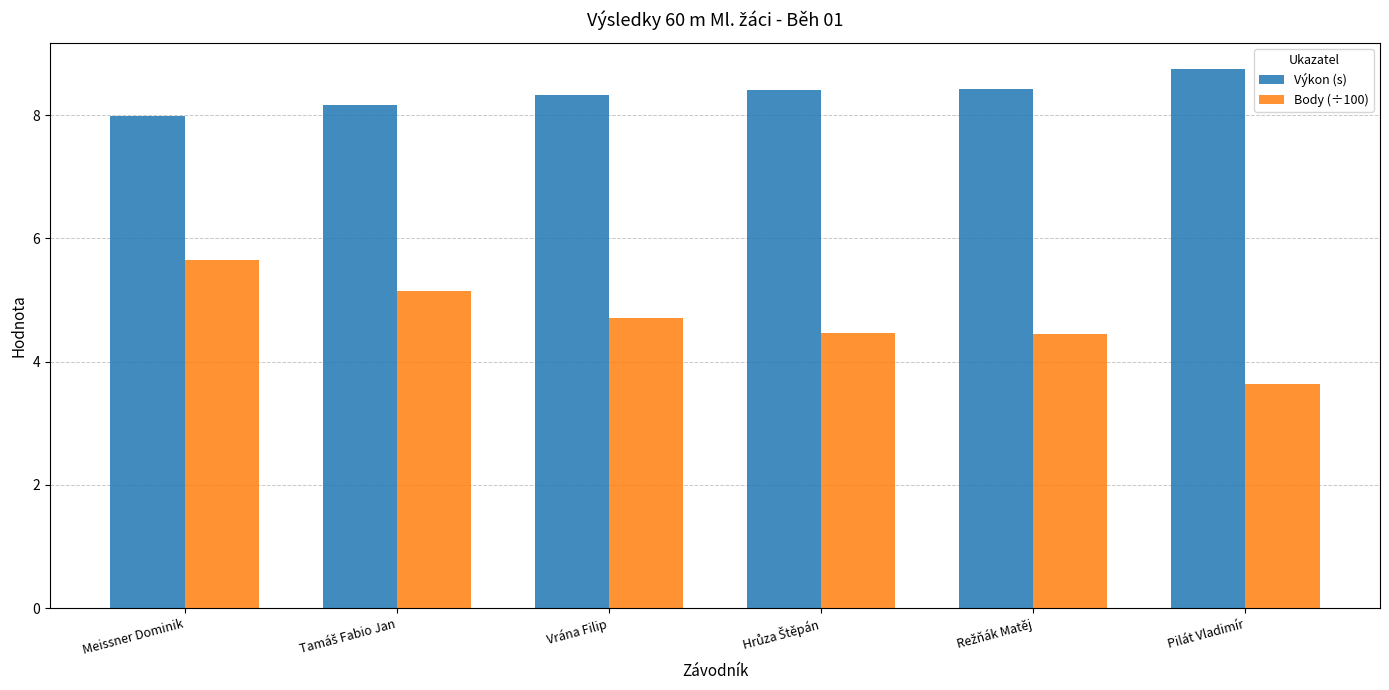

Which series has the largest range (max minus min)?

Body (÷100)